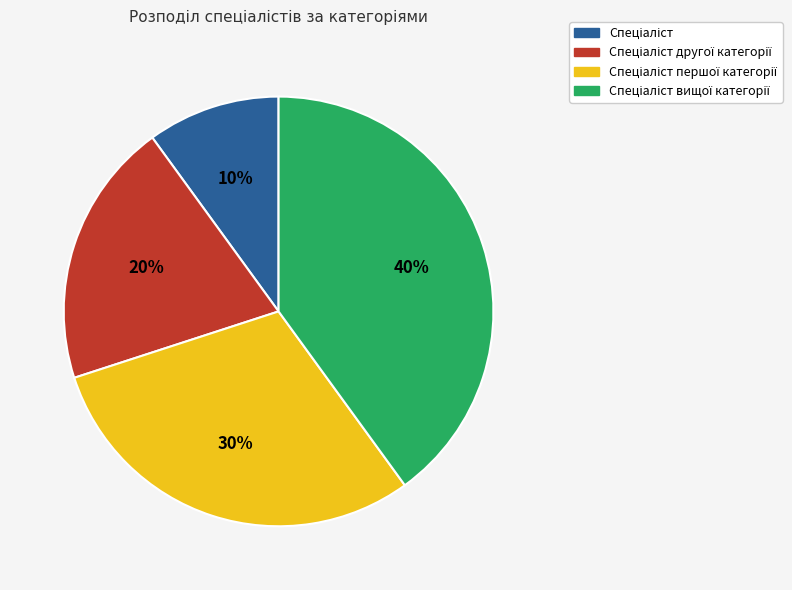

To the nearest percent, what is the difference between the largest and smallest slice percentages?

30%